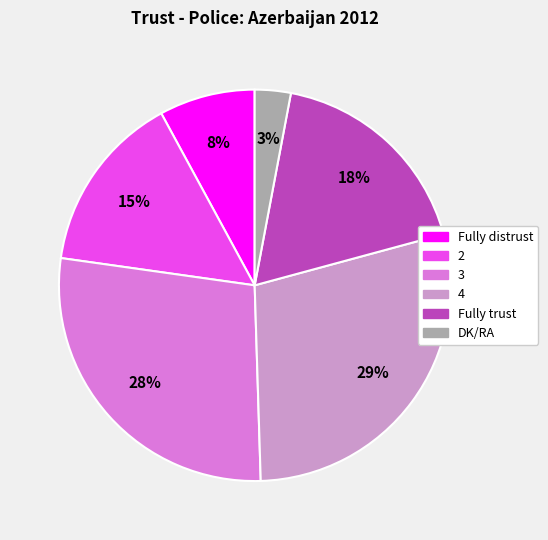

The DK/RA slice represents 3% of the pie. True or false?

True